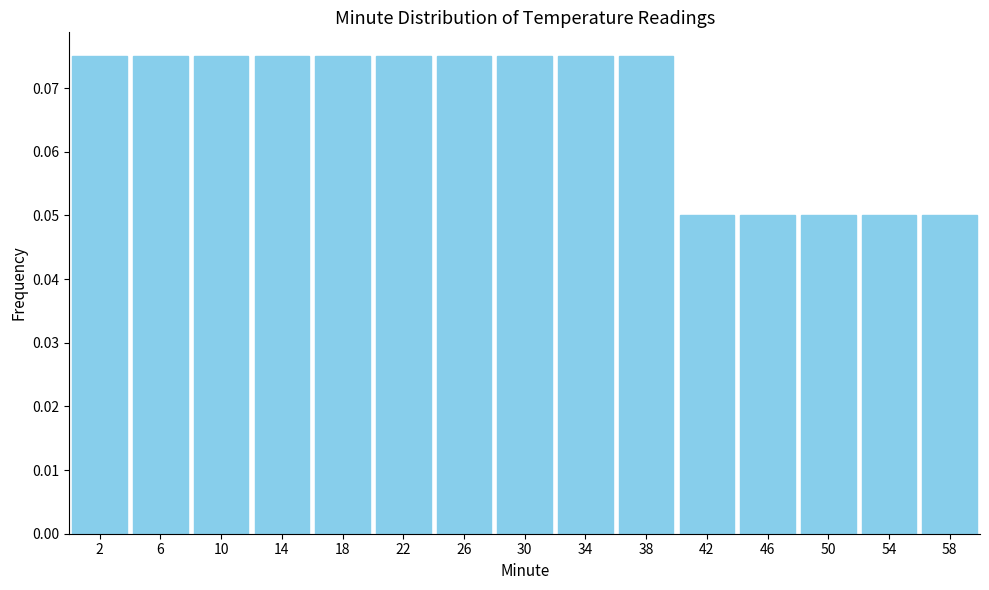

Reading left to right, list every bar in this chart as the range it spans on the x-axis followed by its height. The values are not printed on the chart, so give them approximately, as read against the axis.

0 to 4: 0.075
4 to 8: 0.075
8 to 12: 0.075
12 to 16: 0.075
16 to 20: 0.075
20 to 24: 0.075
24 to 28: 0.075
28 to 32: 0.075
32 to 36: 0.075
36 to 40: 0.075
40 to 44: 0.050
44 to 48: 0.050
48 to 52: 0.050
52 to 56: 0.050
56 to 60: 0.050